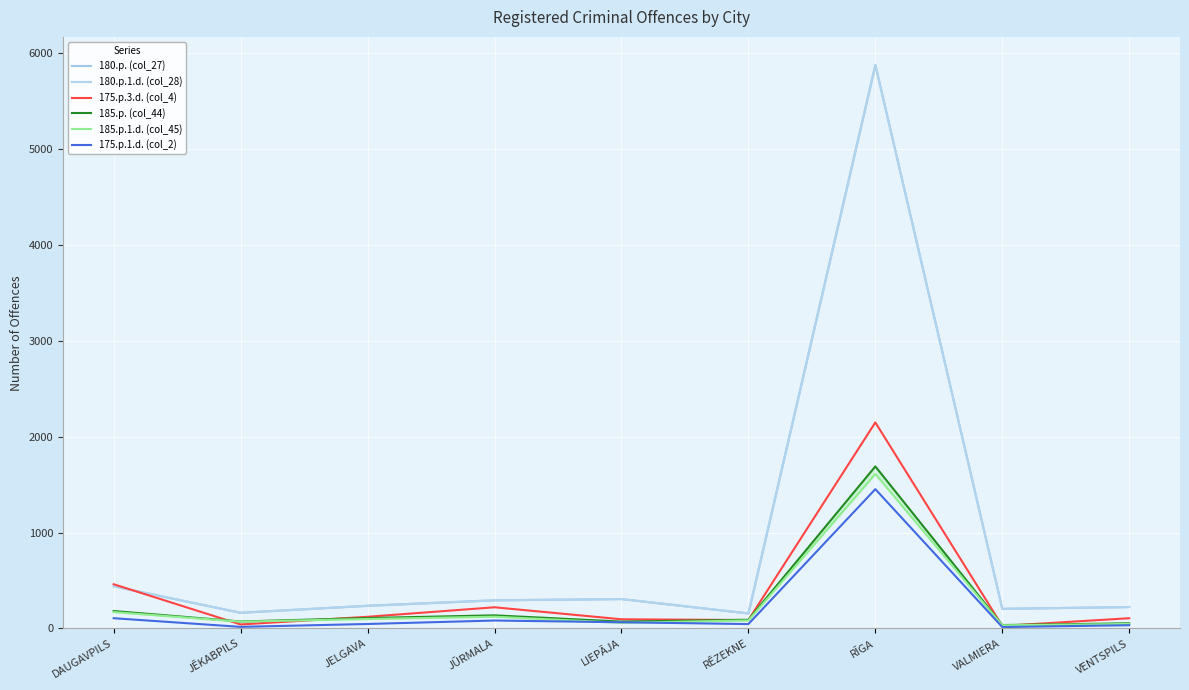

What is the difference between the second highest and second lowest values in the 185.p.1.d. (col_45) series?

124